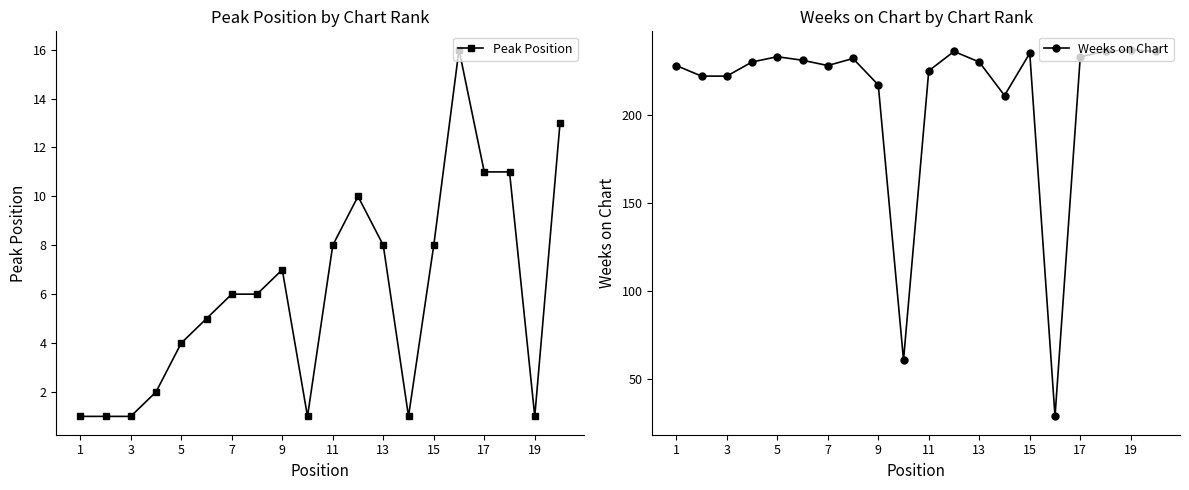

At how many categories does at least one series exceed 193?

18